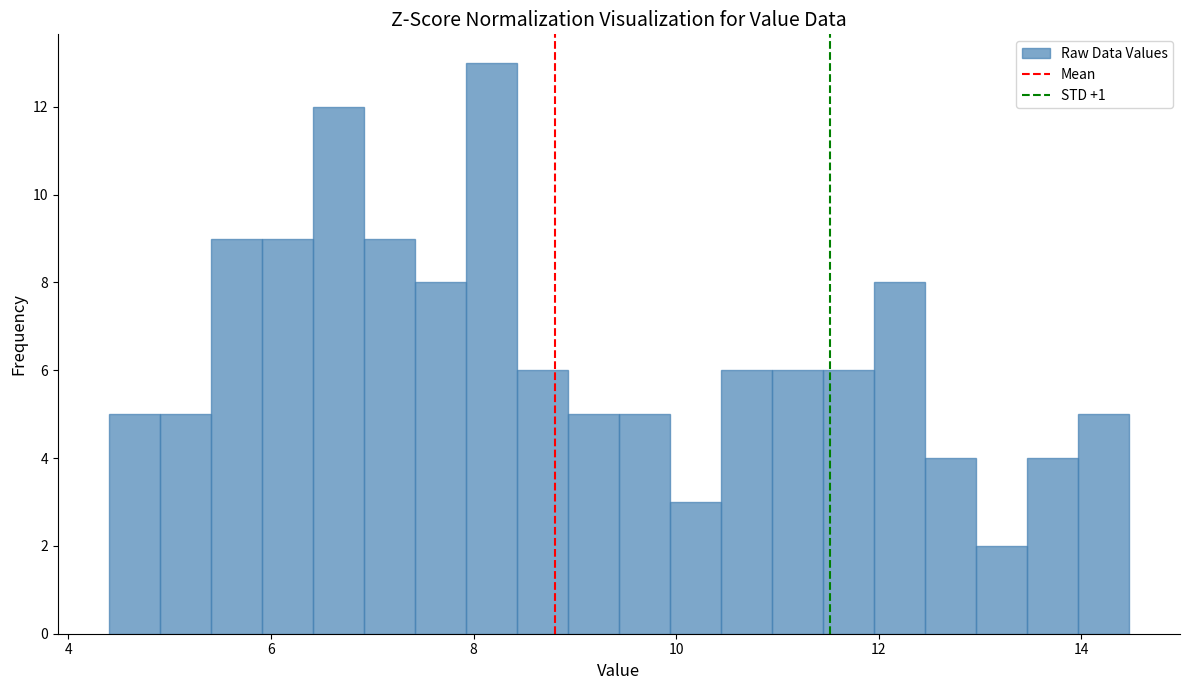

Read against the x-axis, roughly where is the centre of the tallest bar?

8.2